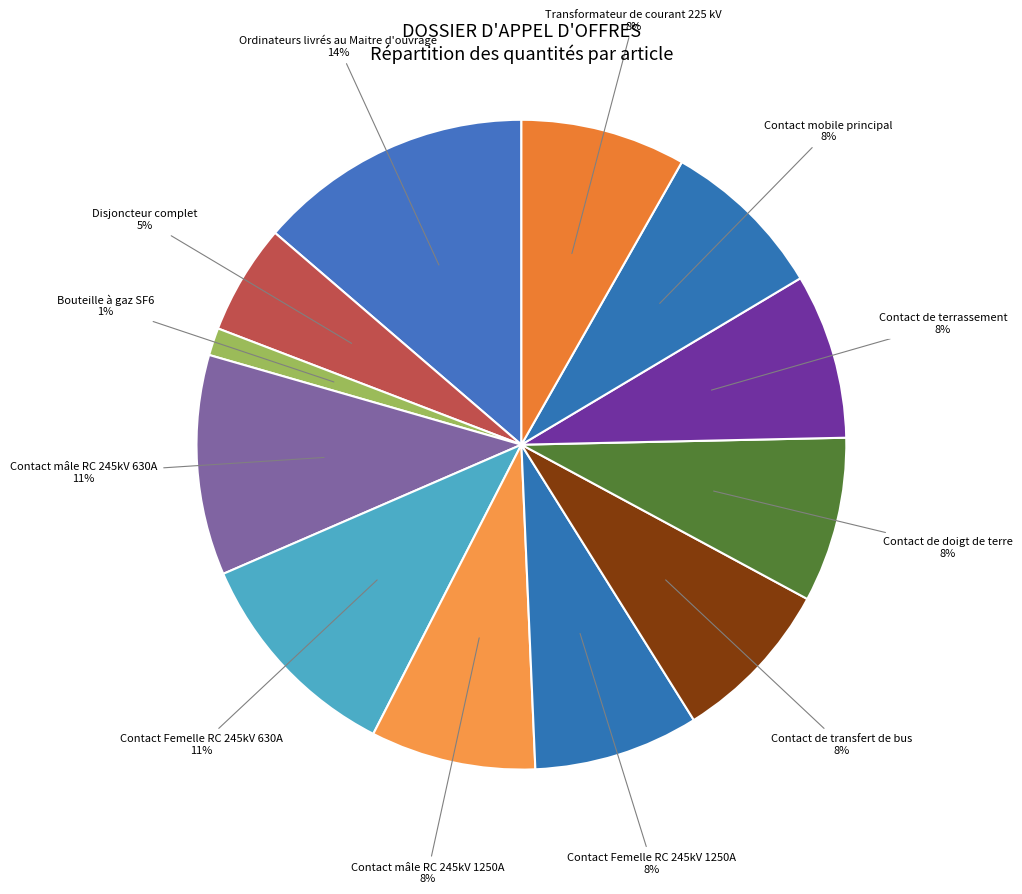

How many slices are in this pie chart?

12